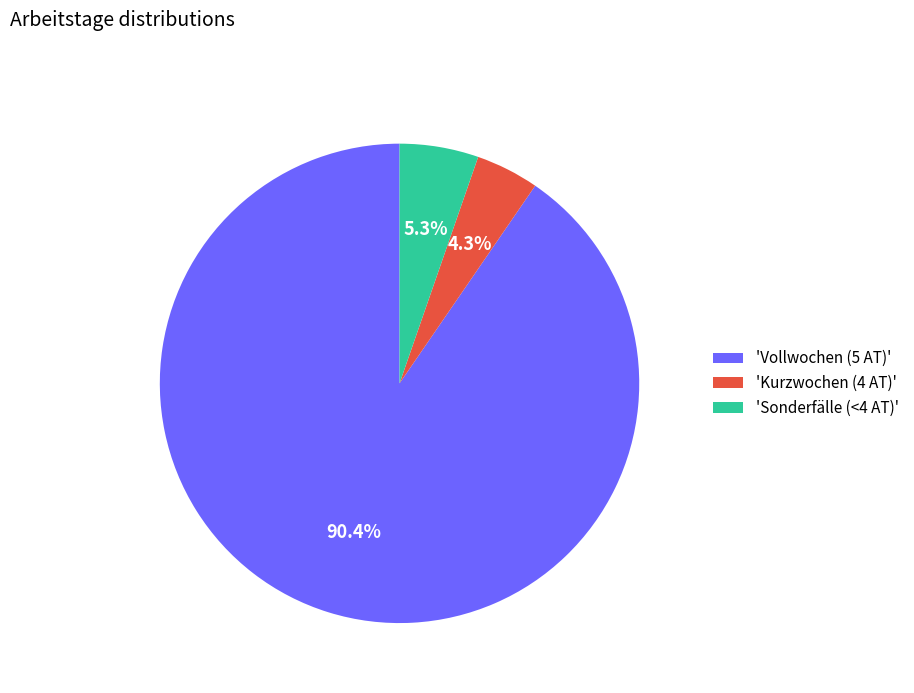

Is 'Vollwochen (5 AT)' the majority of the pie?

Yes